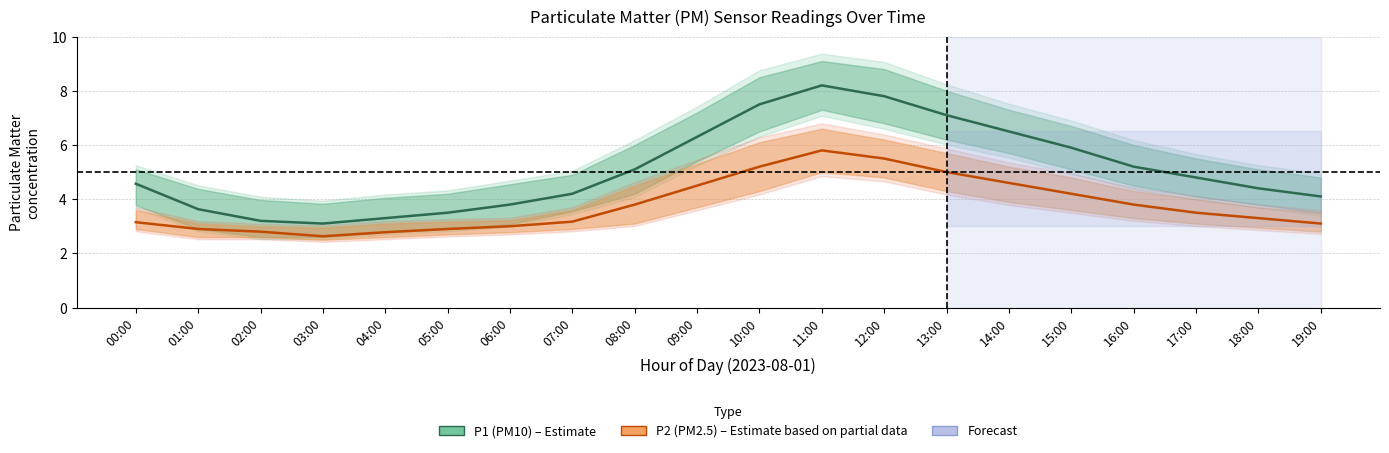

What is the label of the 12th point from the right?

08:00